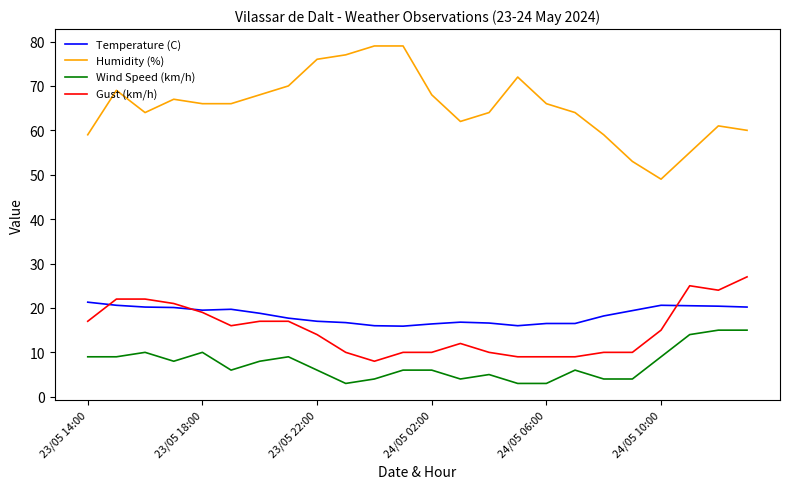

Which series has the largest total across all categories?

Humidity (%)